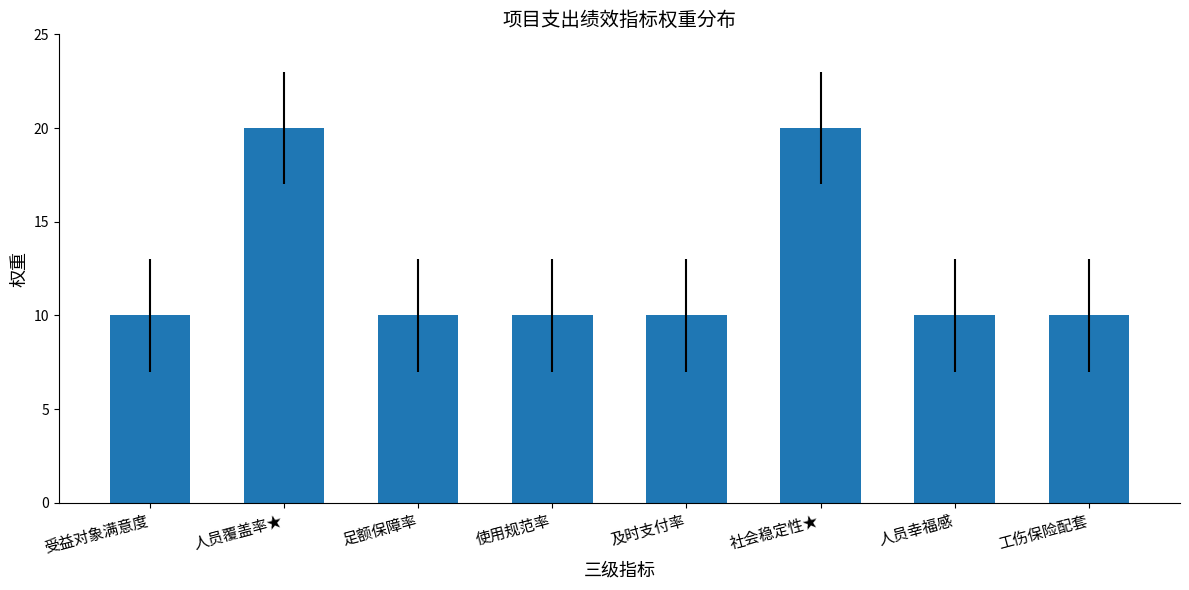

What is the difference between the values at 使用规范率 and 人员覆盖率★?

10